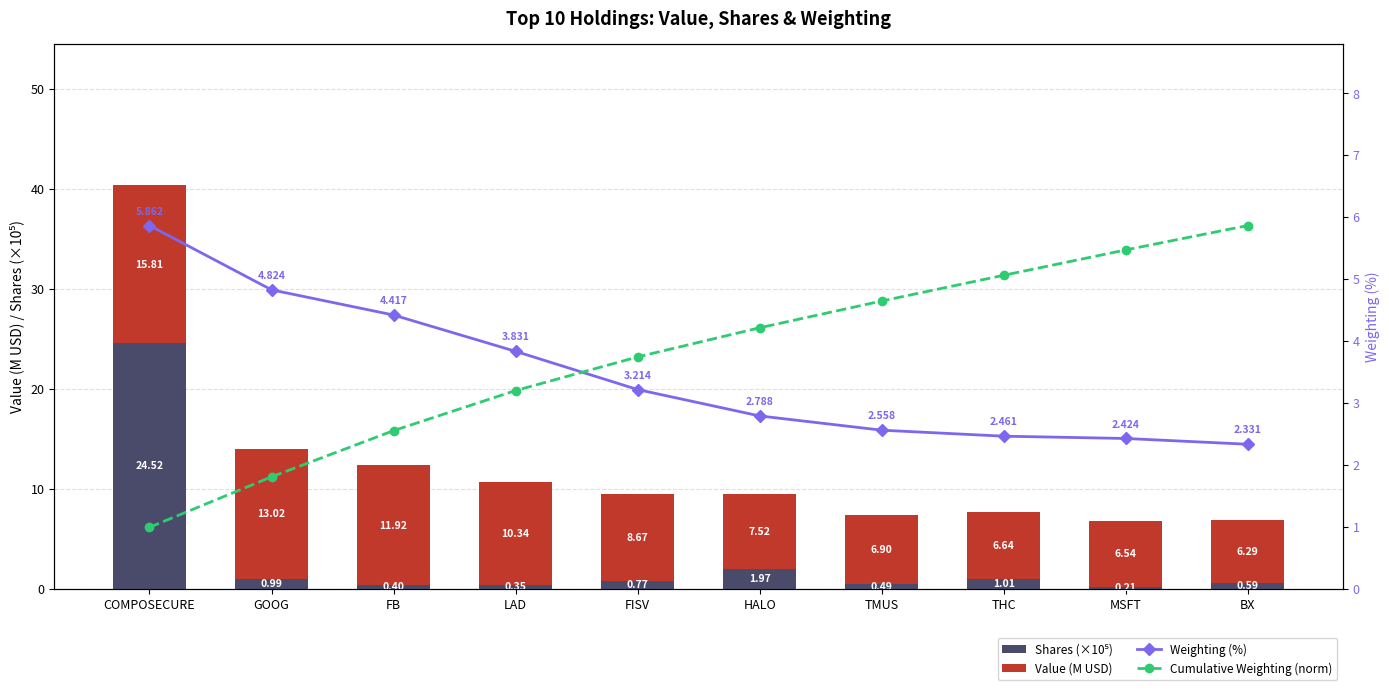

Reading left to right, transcribe all the data shown in this chart.

Shares (×10⁵): COMPOSECURE=24.5	GOOG=1.0	FB=0.4	LAD=0.3	FISV=0.8	HALO=2.0	TMUS=0.5	THC=1.0	MSFT=0.2	BX=0.6
Value (M USD): COMPOSECURE=15.8	GOOG=13.0	FB=11.9	LAD=10.3	FISV=8.7	HALO=7.5	TMUS=6.9	THC=6.6	MSFT=6.5	BX=6.3
Weighting (%): COMPOSECURE=5.9	GOOG=4.8	FB=4.4	LAD=3.8	FISV=3.2	HALO=2.8	TMUS=2.6	THC=2.5	MSFT=2.4	BX=2.3
Cumulative Weighting (norm): COMPOSECURE=1.0	GOOG=1.8	FB=2.6	LAD=3.2	FISV=3.7	HALO=4.2	TMUS=4.6	THC=5.1	MSFT=5.5	BX=5.9